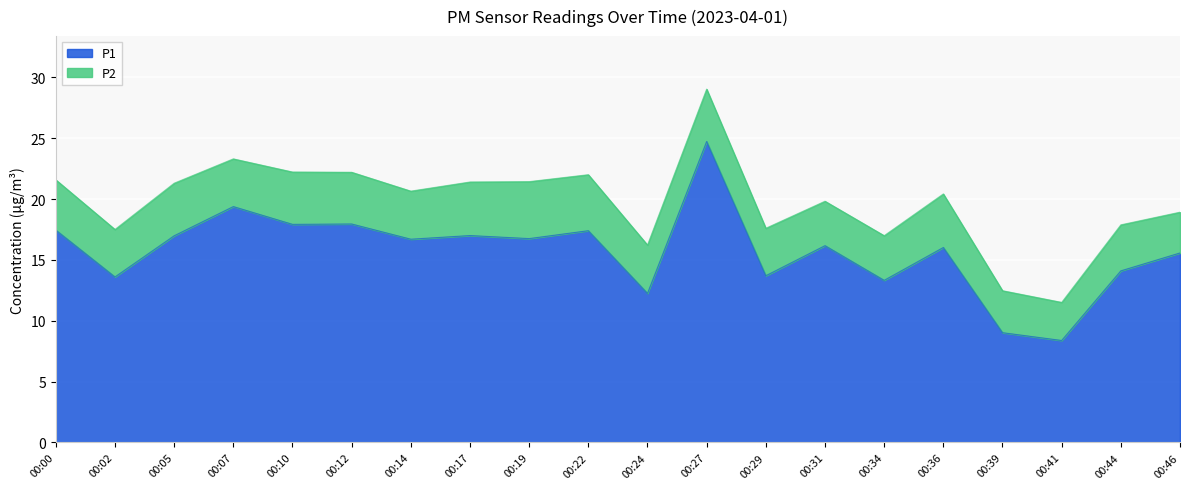

What is the value of the 16th point from the left?

16.0